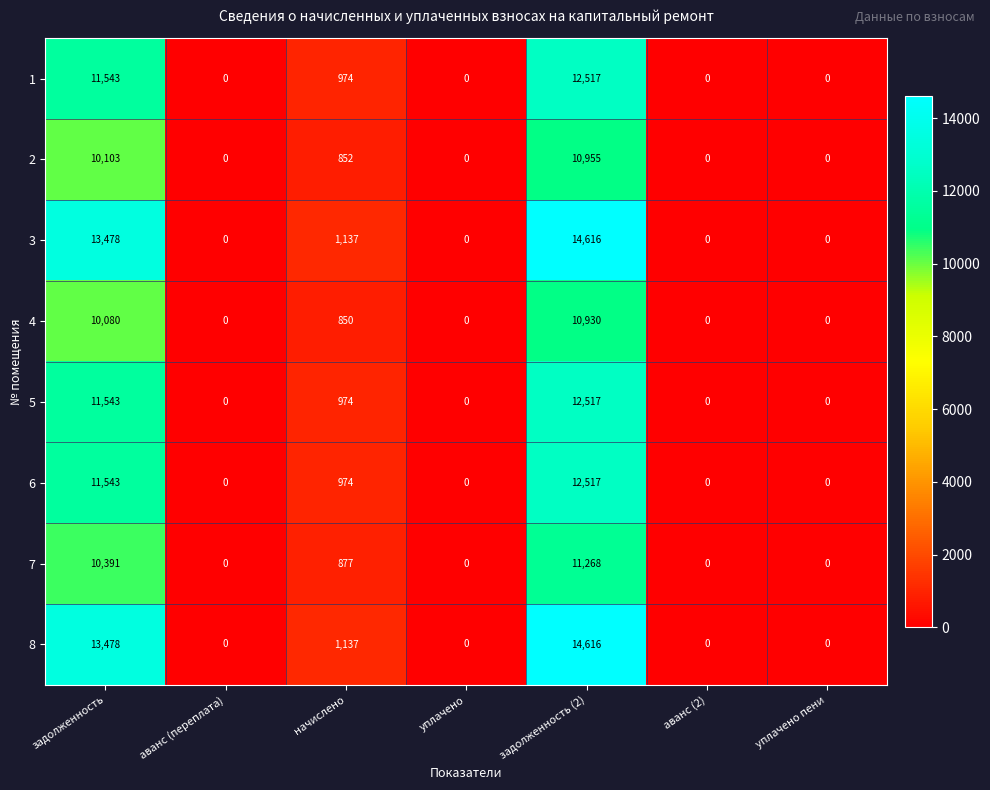

What is the maximum value shown in the chart?

14616